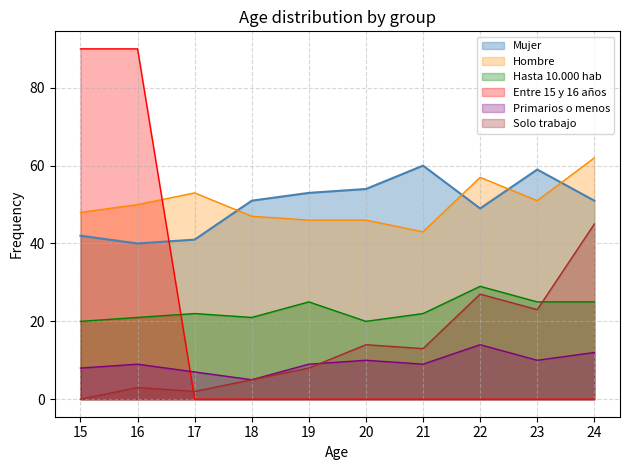

Rank the categories by Hasta 10.000 hab value from highest to lowest.

22, 19, 23, 24, 17, 21, 16, 18, 15, 20